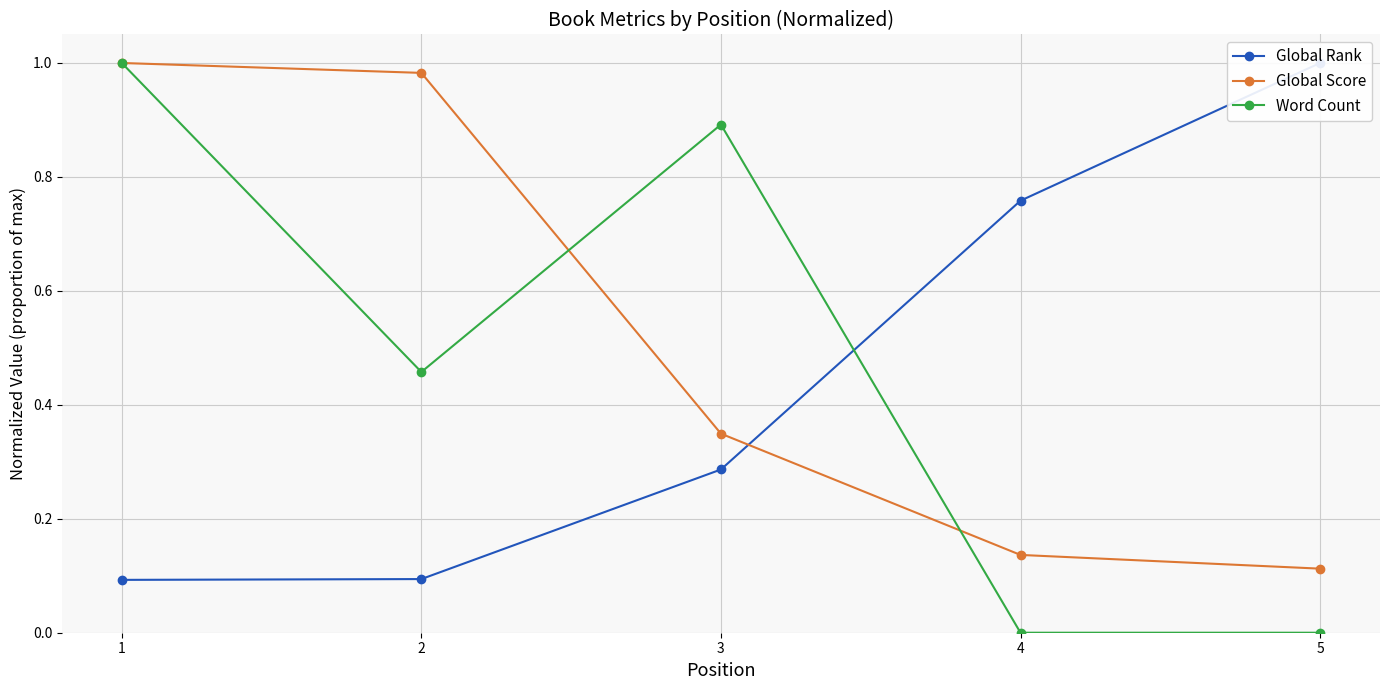

At which label is Global Score closest to 0?

5